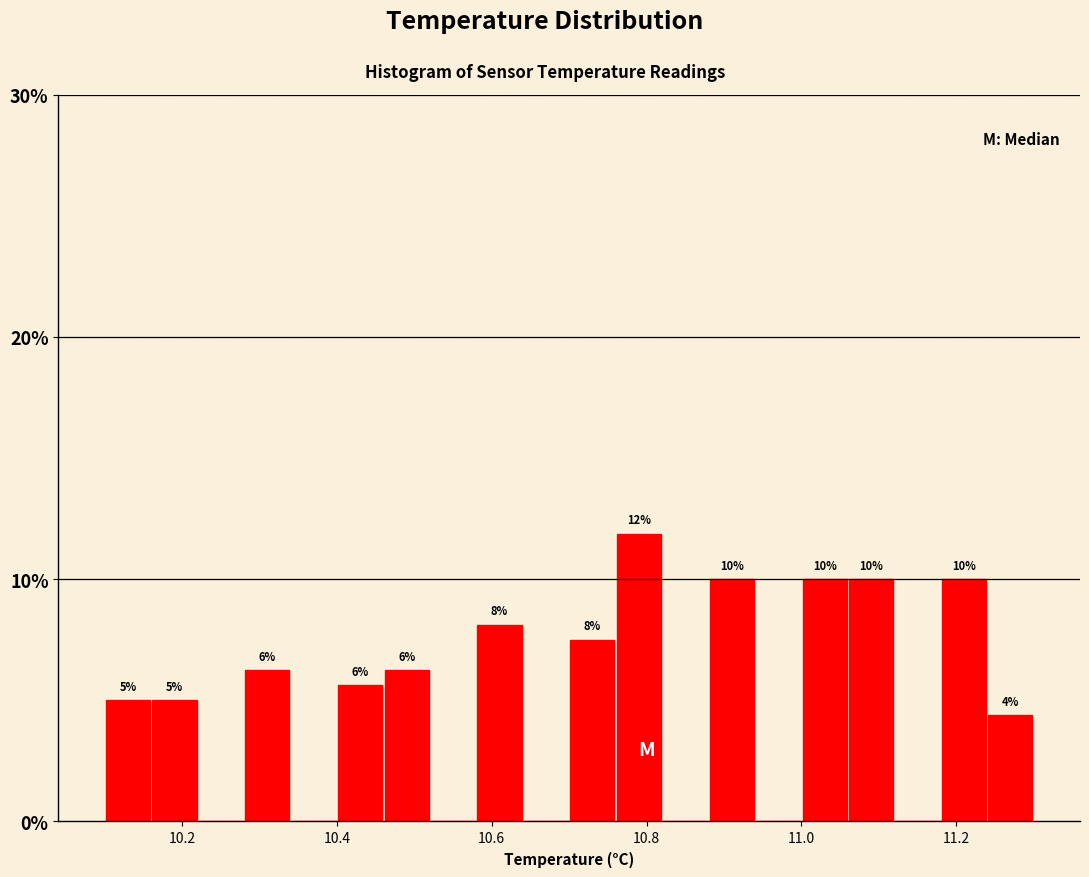

Around what value on the x-axis is the tallest bar? Give the approximate position of its centre, as read against the axis.

10.80